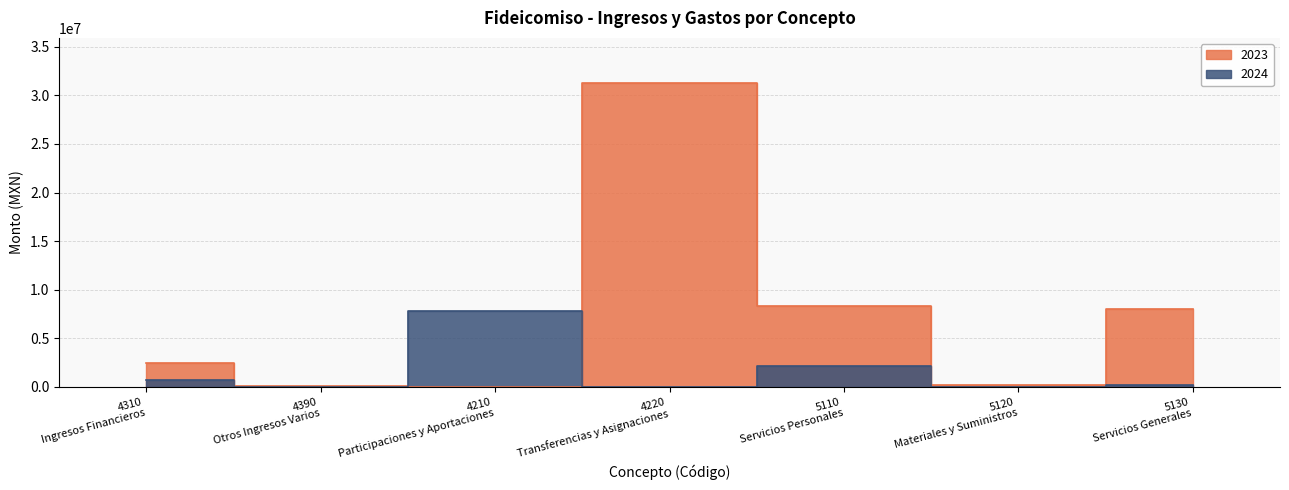

What is the difference between the maximum and second lowest values in the 2024 series?

7841981.4